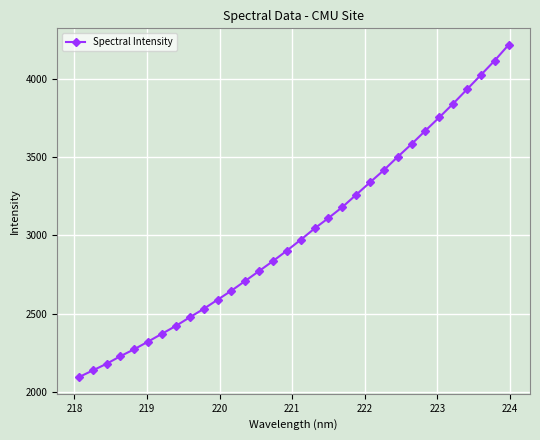

What is the greatest value displayed?

4214.2